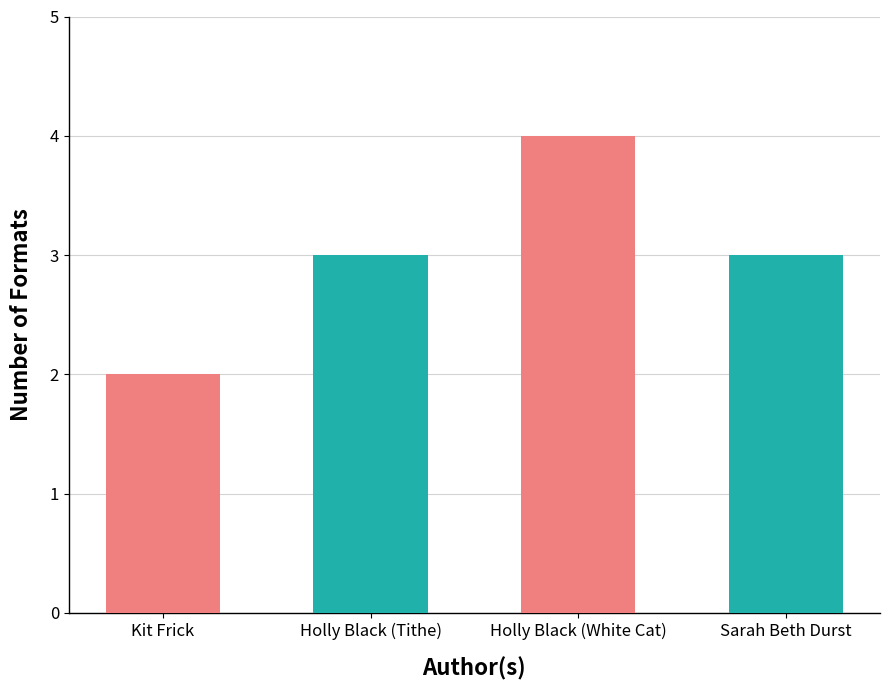

What is the approximate value at Holly Black (White Cat)?

4